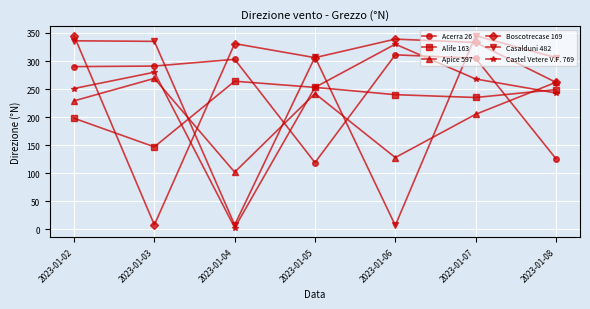

What is the highest value of the Acerra 26 series?

311